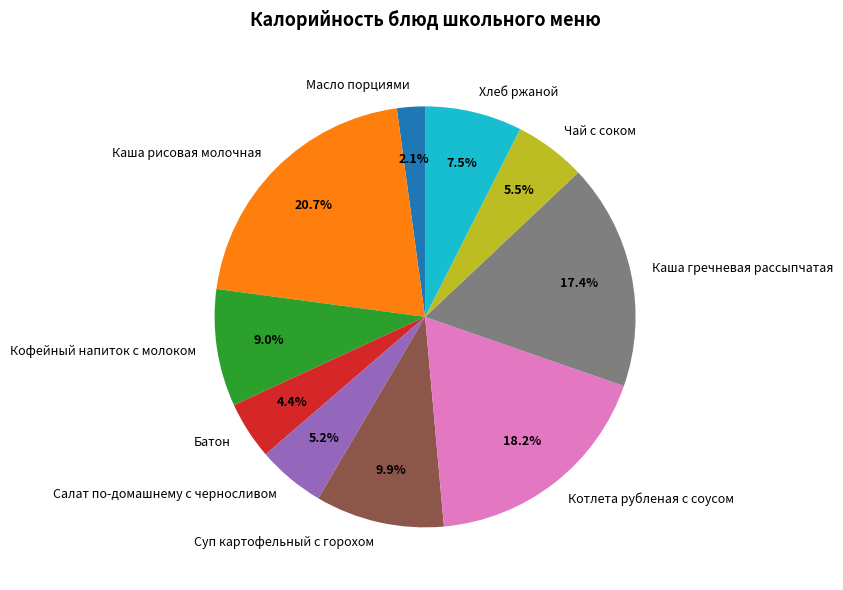

Approximately how many times larger is the value at Батон compared to Кофейный напиток с молоком?

0.5